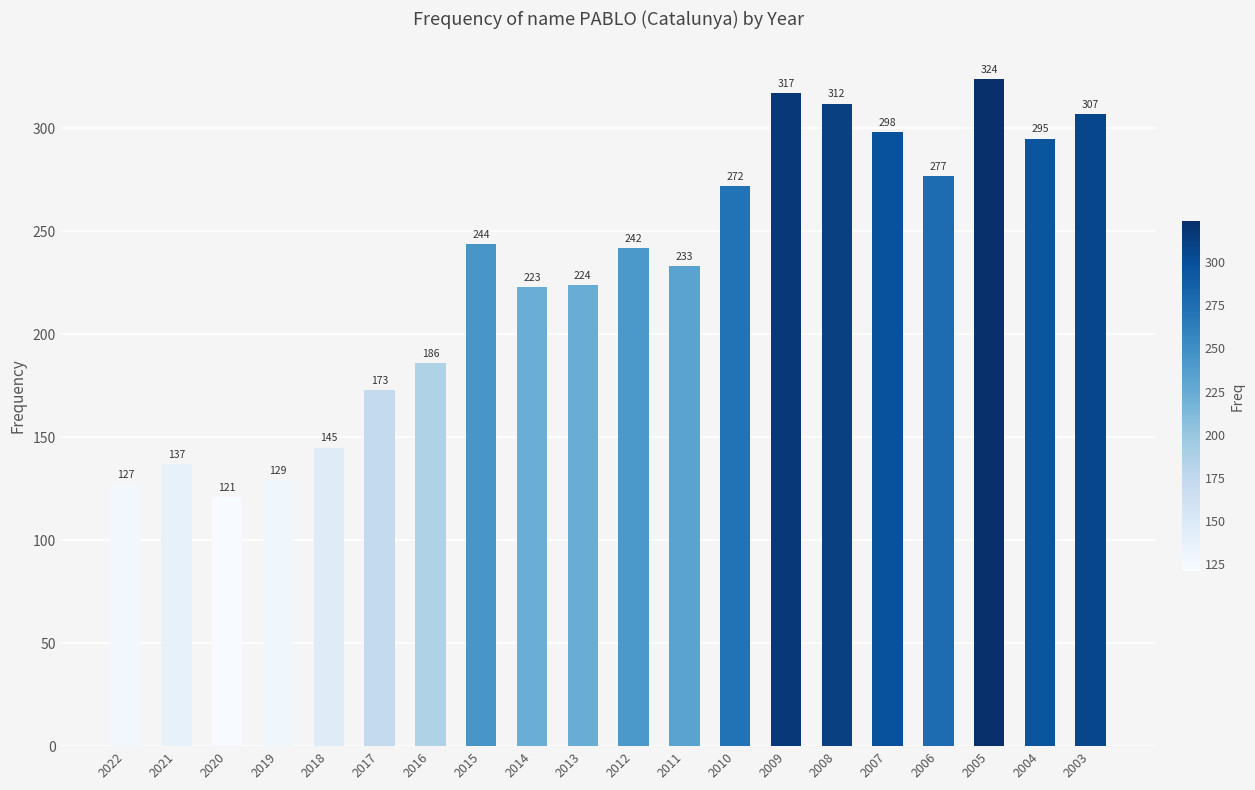

How many bars are there in total?

20